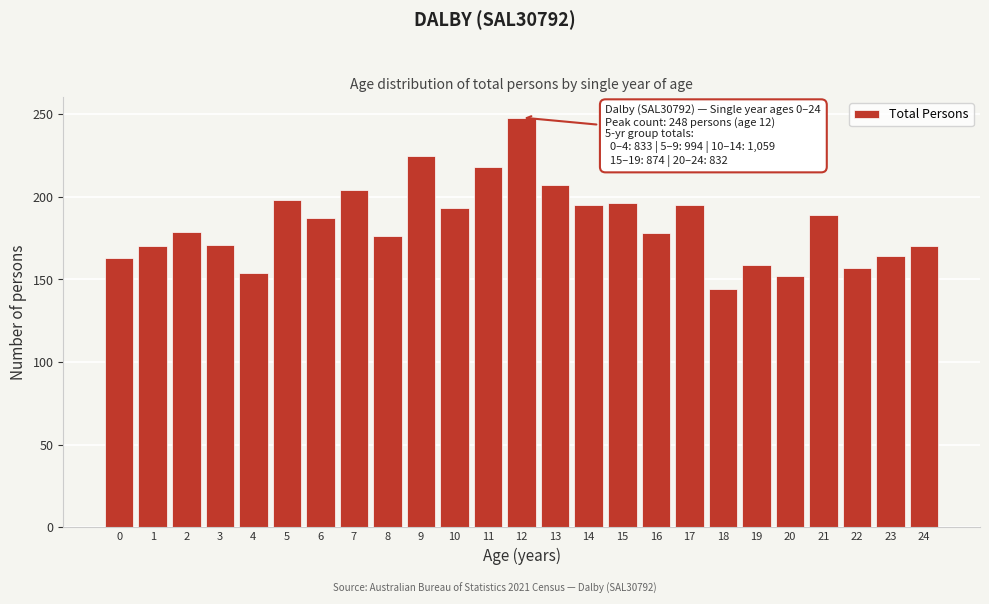

What is the change in value from 6 to 12?

+61